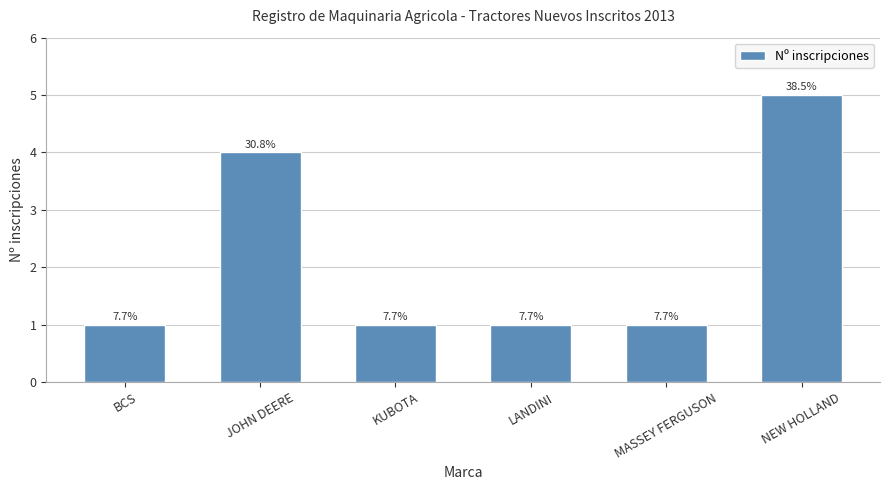

Is it true that the value at MASSEY FERGUSON is 1?

True